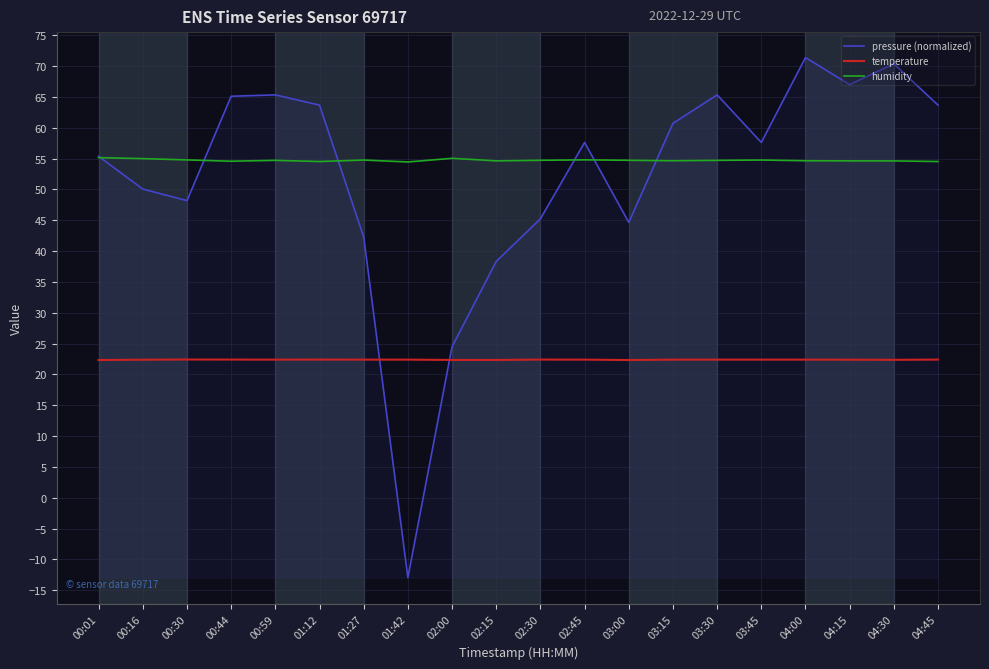

Does the chart display data point markers on the line(s)?

No